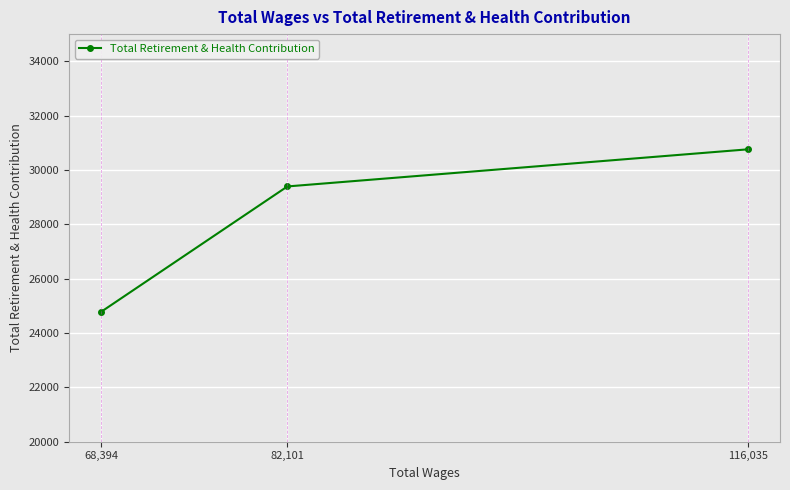

Is this an area chart (filled region under the line)?

No